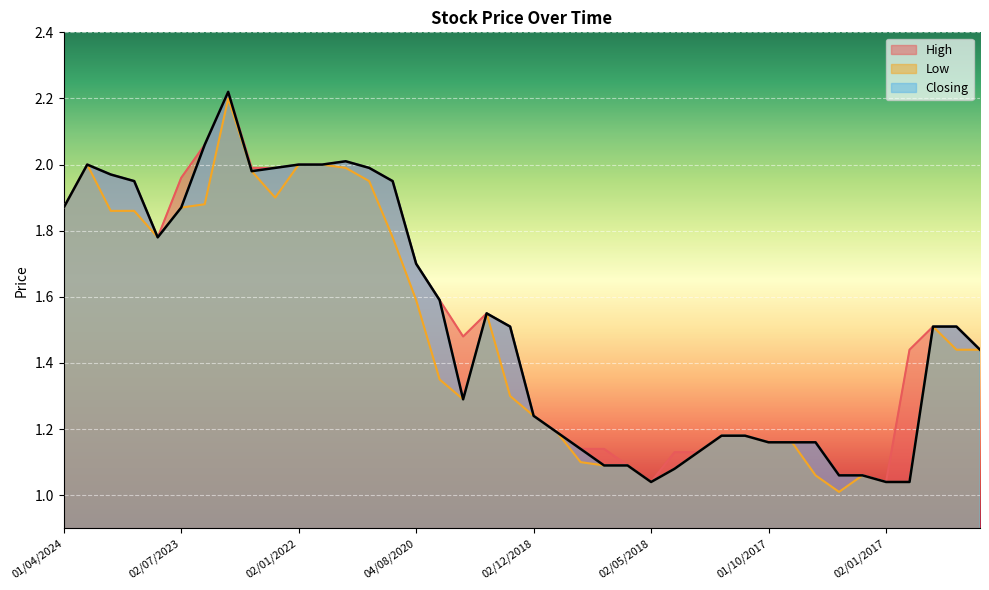

Is the value of Low at 03/09/2023 greater than the value of Closing at 02/05/2018?

Yes